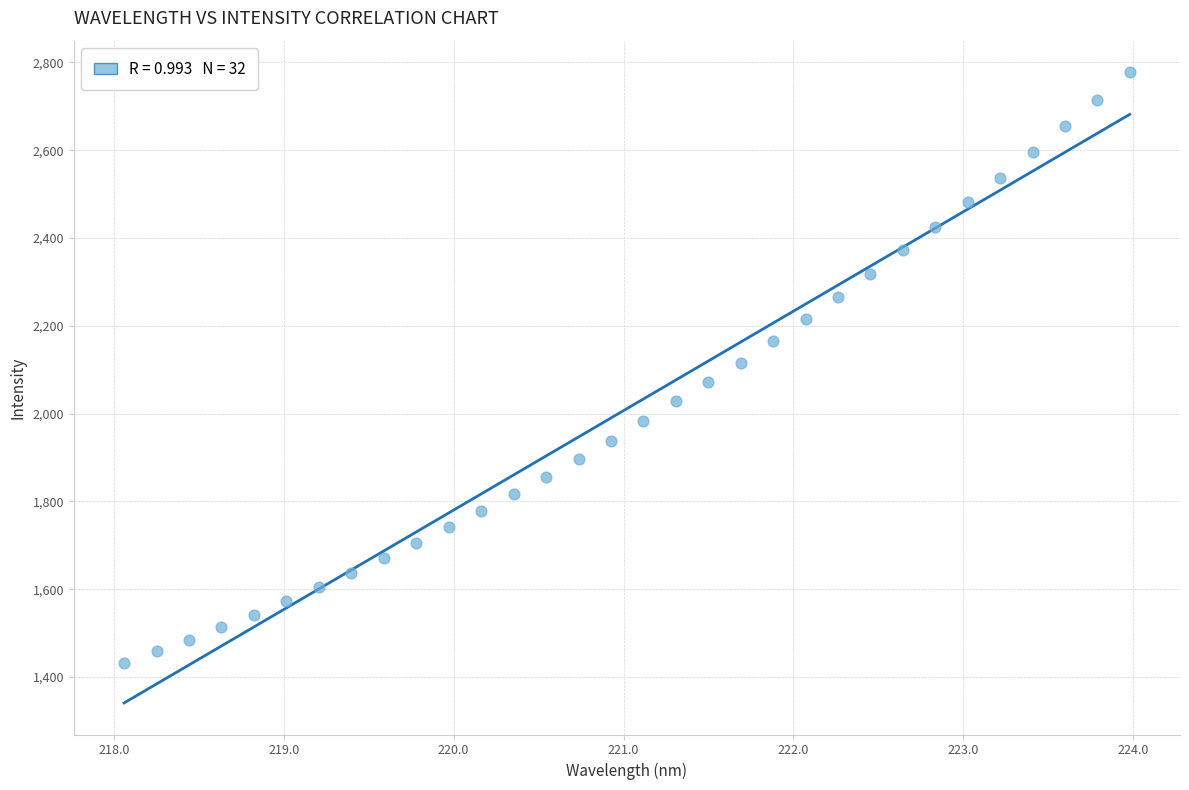

What is the range of X values (max minus min)?

5.9